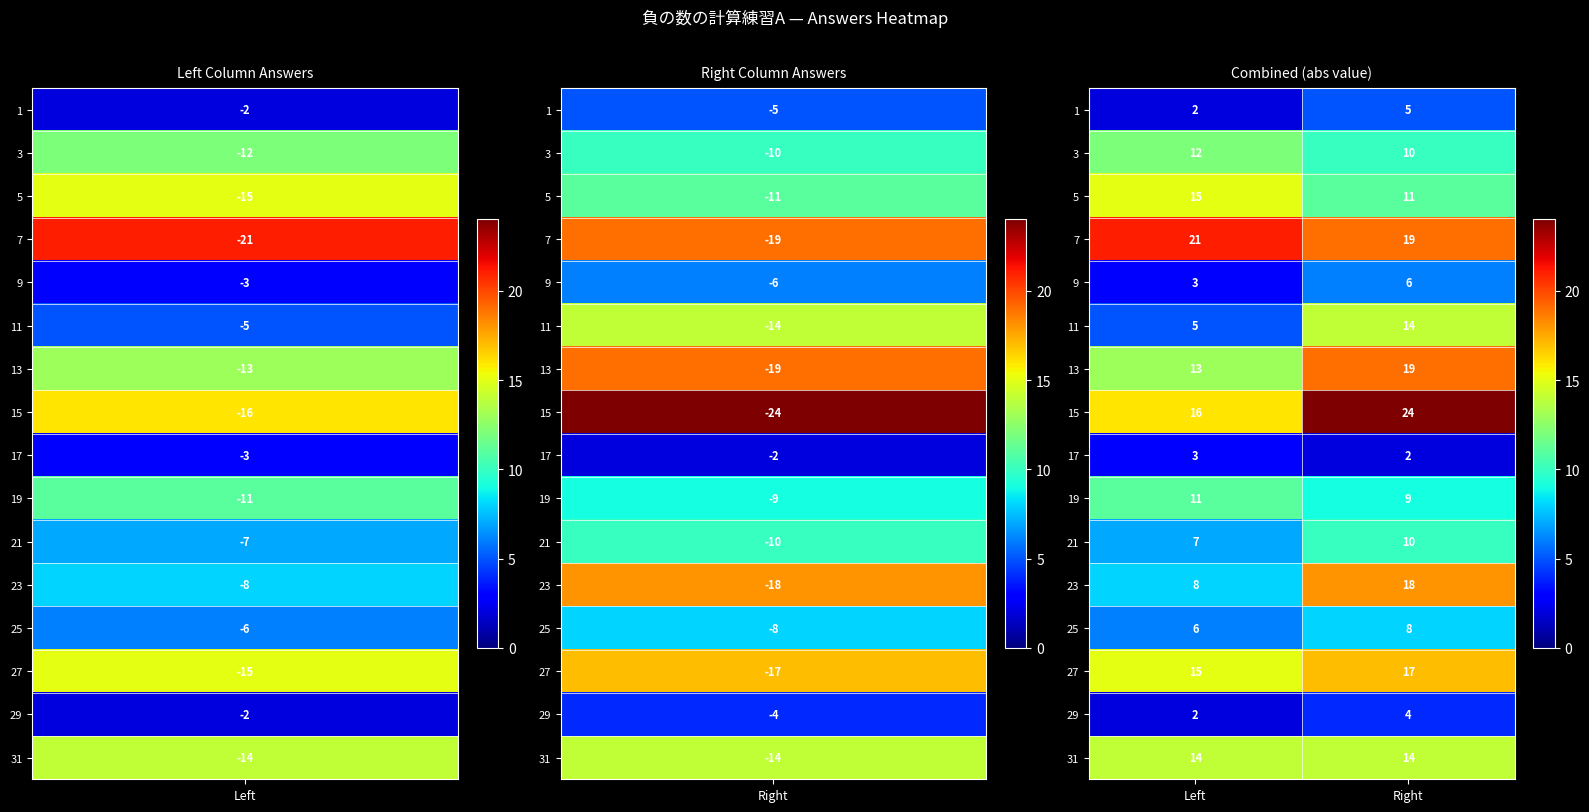

True or false: 17 has a value of 1 at Right.

False